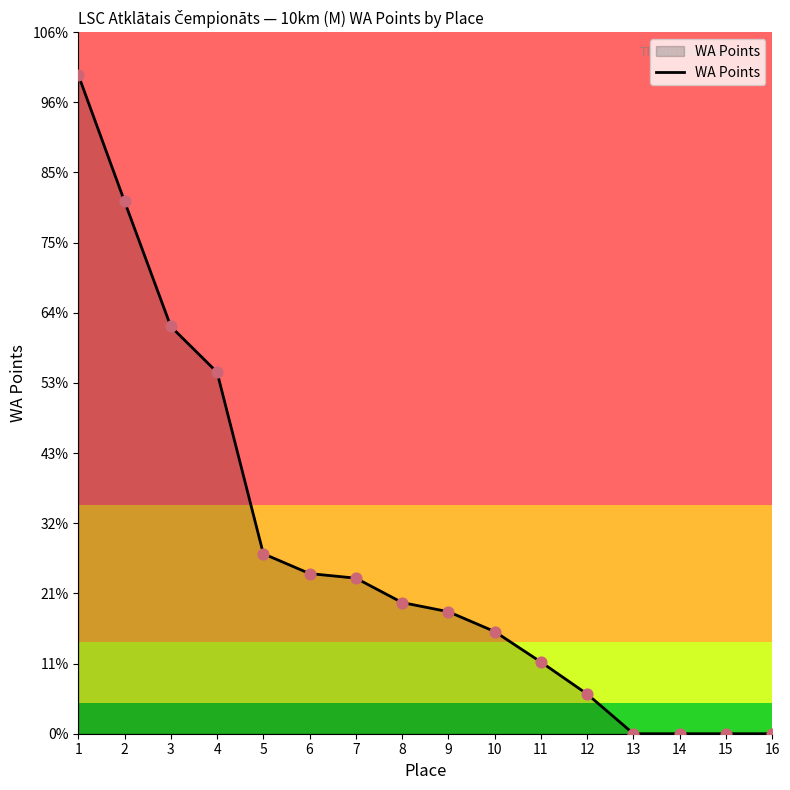

Which has a higher value, 15 or 10?

10